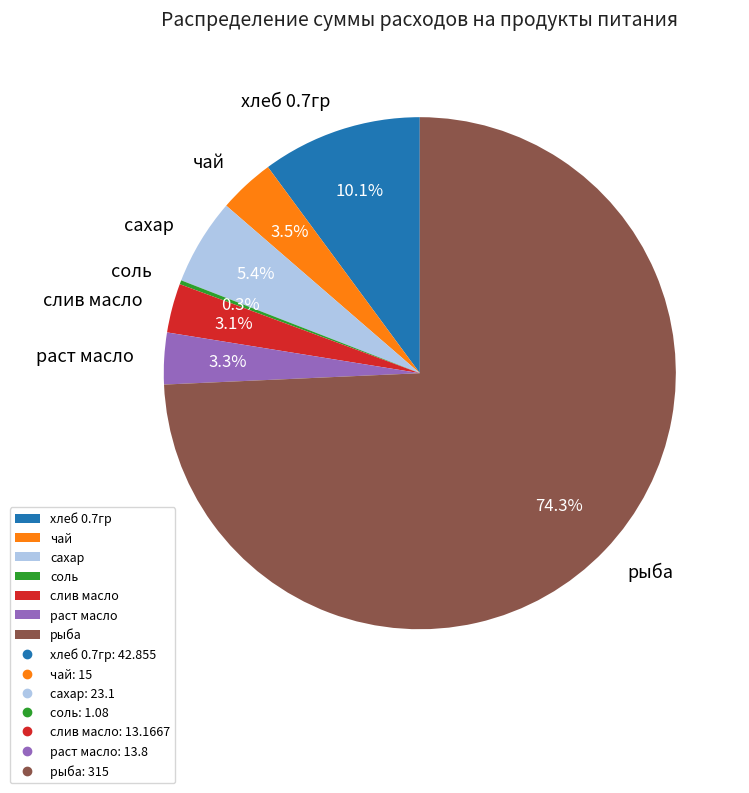

Which category has the biggest portion of the pie?

рыба